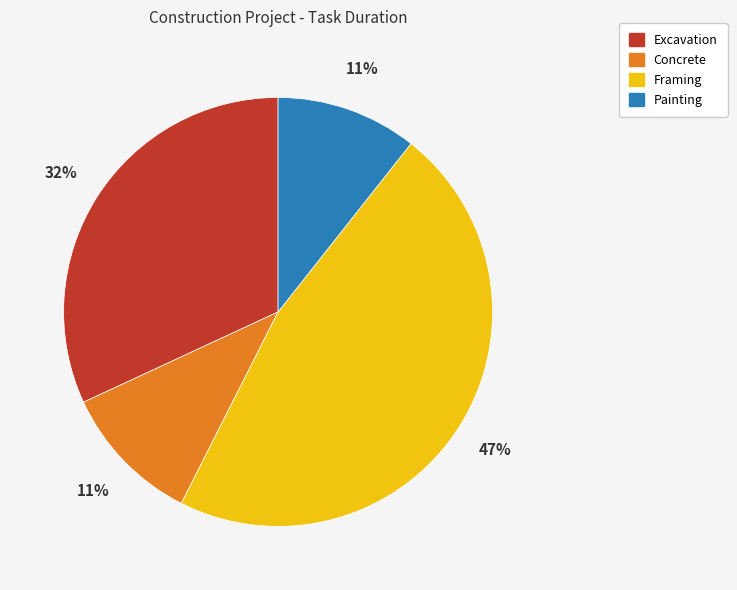

How many segments does this pie chart have?

4